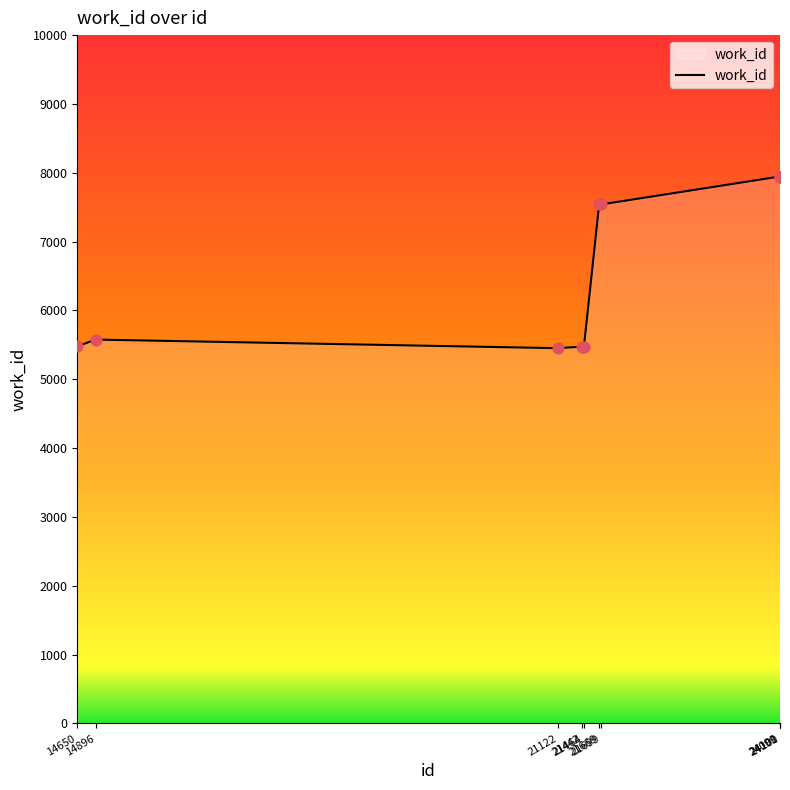

What is the change in value from 21464 to 24099?

+2470